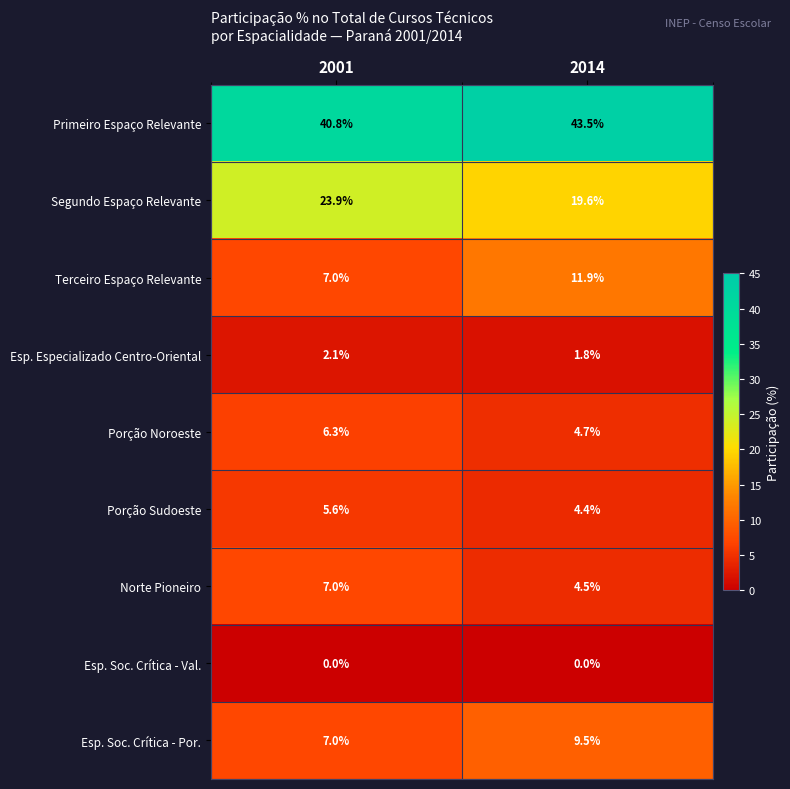

How many distinct data groups are displayed?

9